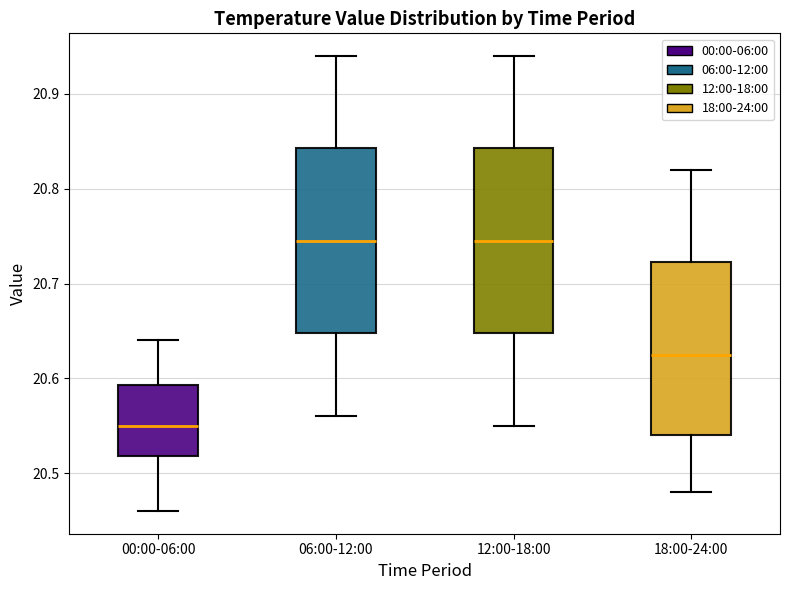

Reading left to right, transcribe this box plot: for each box, give where its median line is, the range the box spans, and where its two whiskers end, as read against the y-axis. The values are not printed on the chart, so give them approximately, as read against the axis.

00:00-06:00: median 20.55, box 20.52 to 20.59, whiskers 20.46 to 20.64
06:00-12:00: median 20.75, box 20.65 to 20.84, whiskers 20.56 to 20.94
12:00-18:00: median 20.75, box 20.65 to 20.84, whiskers 20.55 to 20.94
18:00-24:00: median 20.63, box 20.54 to 20.72, whiskers 20.48 to 20.82